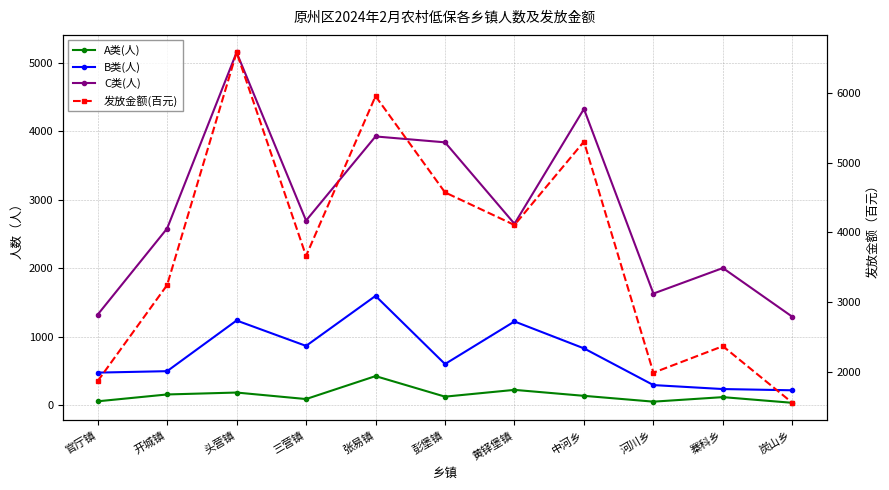

True or false: A类(人) has more than 2 interior local peaks.

True